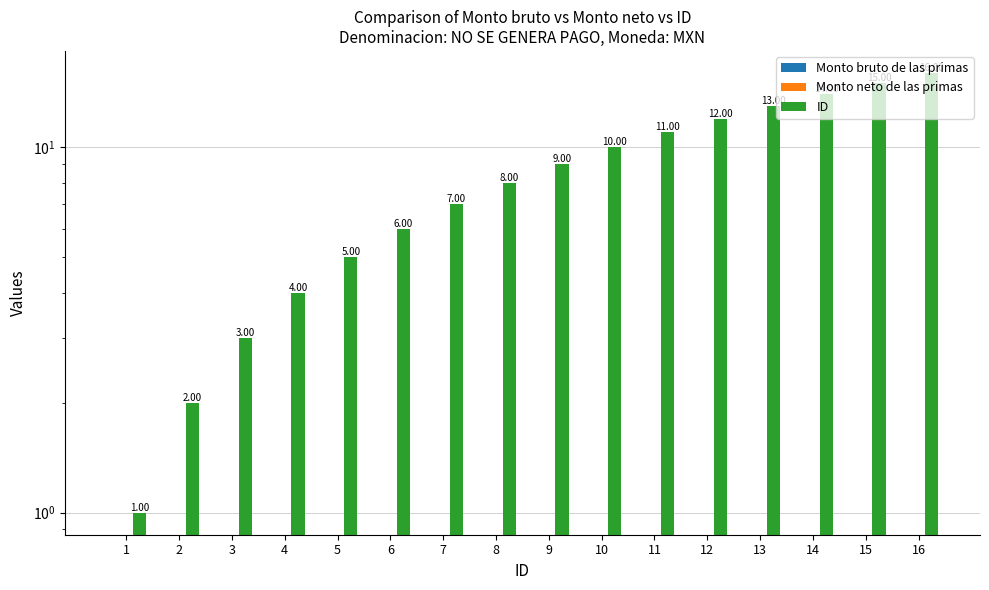

Reading left to right, what are all the values shown in this chart?

Monto bruto de las primas: 0	0	0	0	0	0	0	0	0	0	0	0	0	0	0	0
Monto neto de las primas: 0	0	0	0	0	0	0	0	0	0	0	0	0	0	0	0
ID: 1	2	3	4	5	6	7	8	9	10	11	12	13	14	15	16